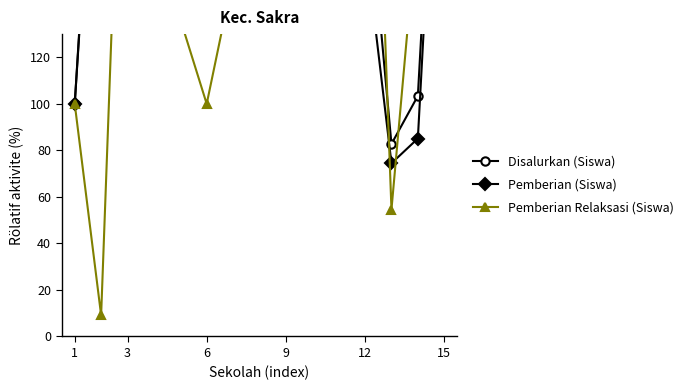

At which label does Pemberian Relaksasi (Siswa) reach its peak?

7